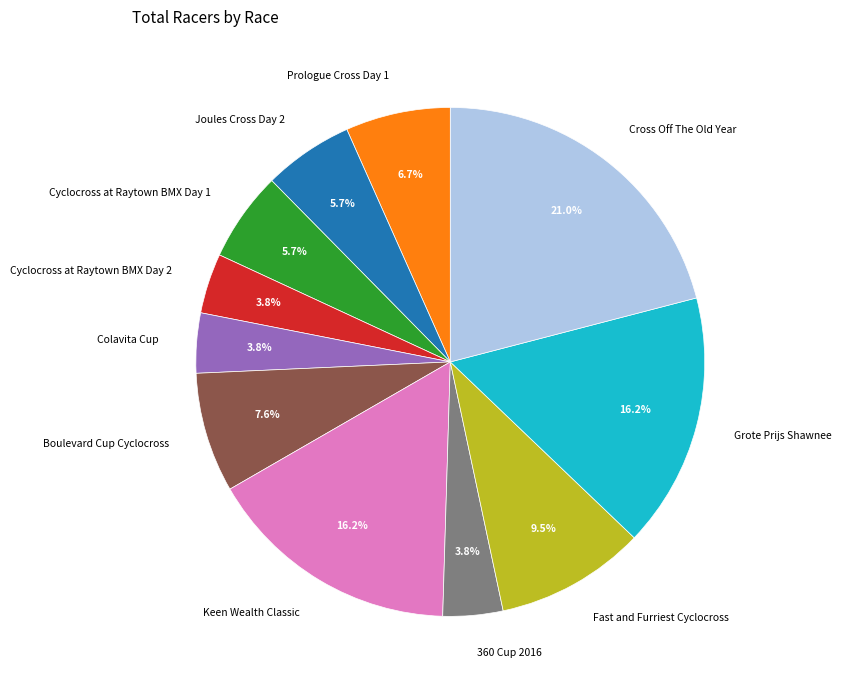

Is the sum of Boulevard Cup Cyclocross and Cyclocross at Raytown BMX Day 1 greater than half?

No